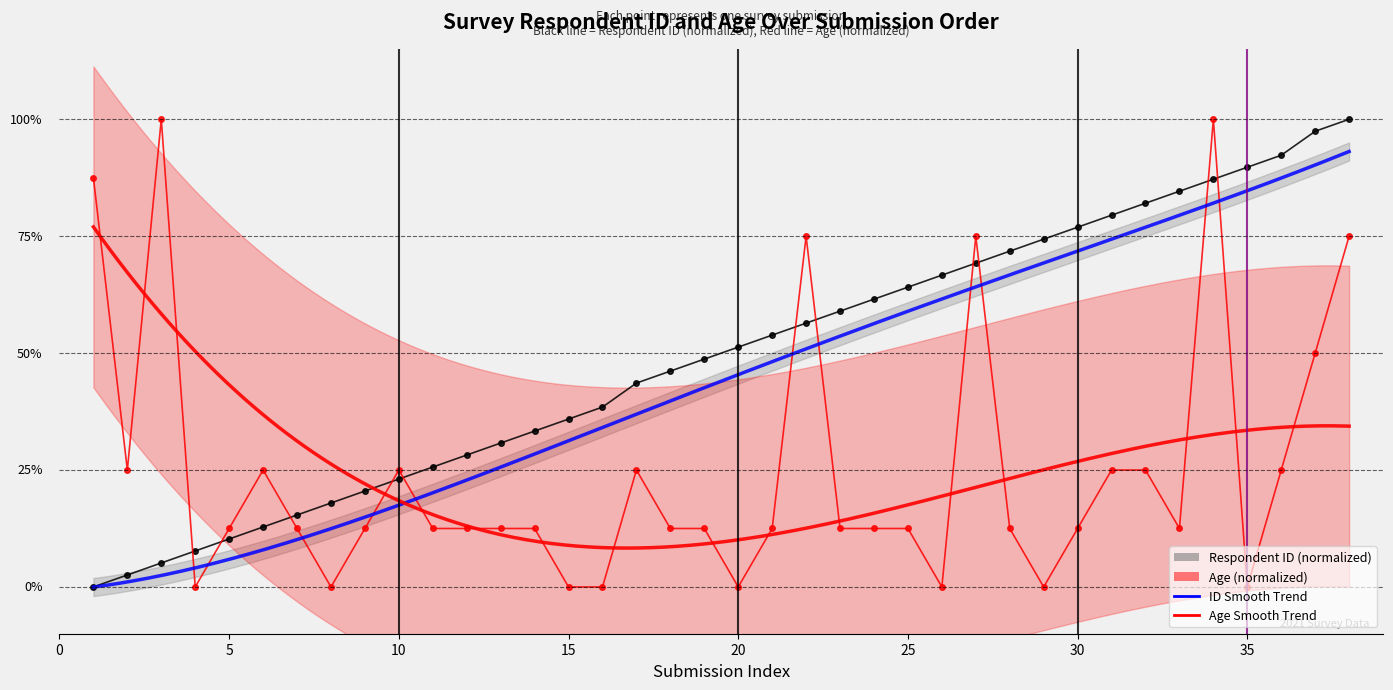

Rank the series by their average value, from lowest to highest.

Age, Respondent ID